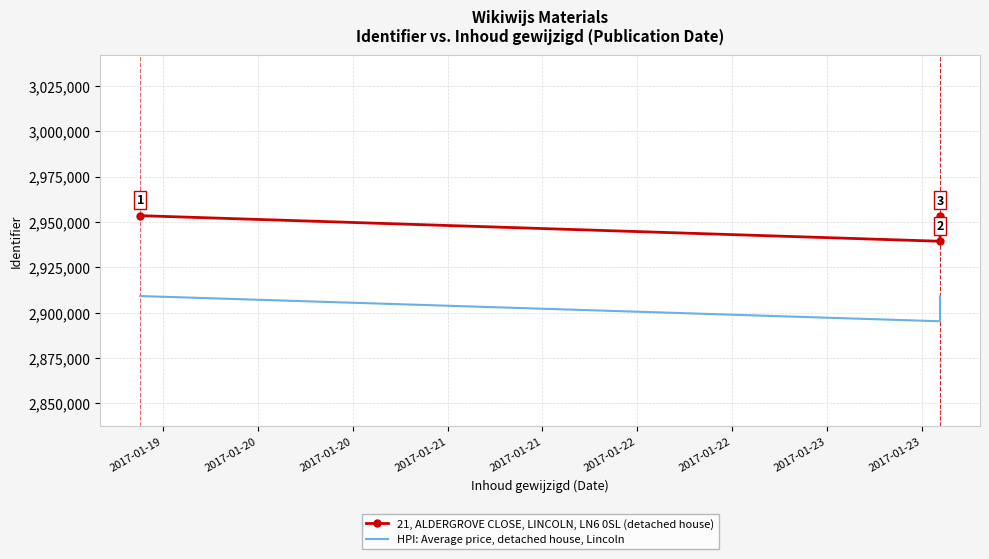

At how many categories does at least one series exceed 2935797?

3